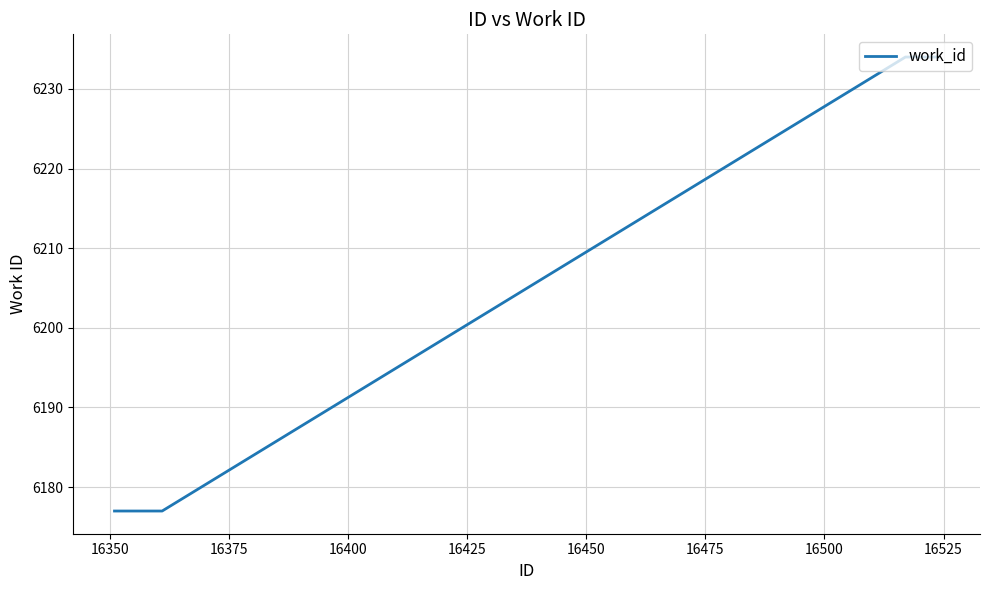

What is the difference between the maximum and minimum values?

57